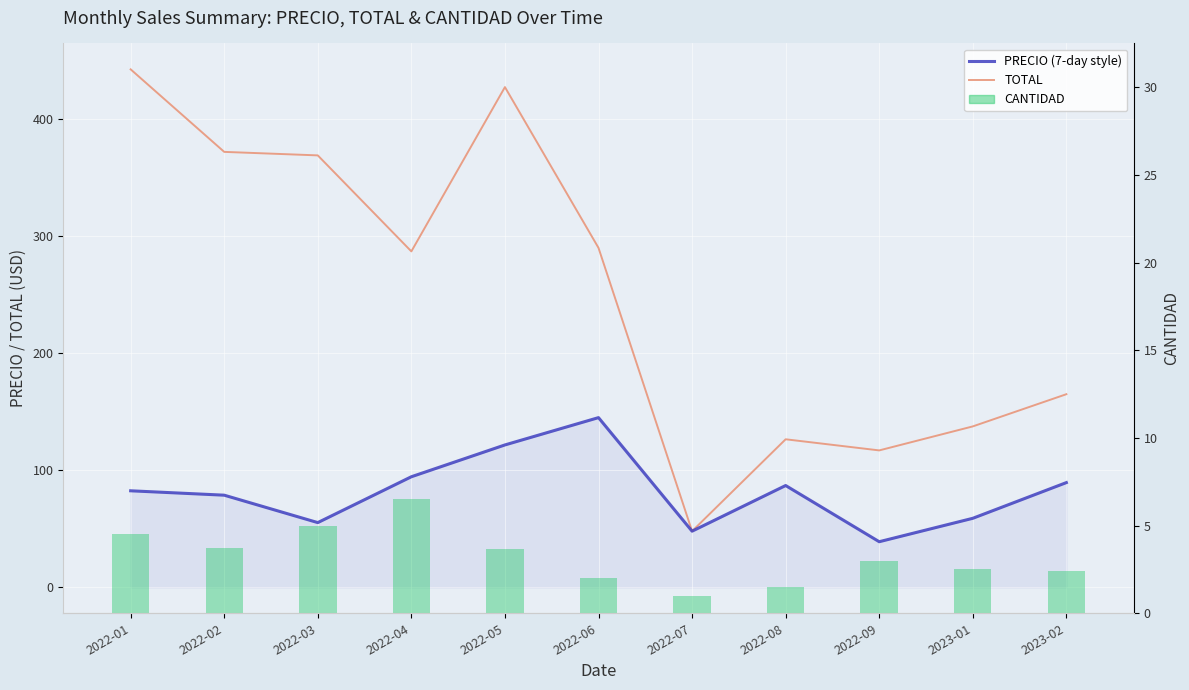

The CANTIDAD series shows 4.5 at 2022-01. True or false?

True